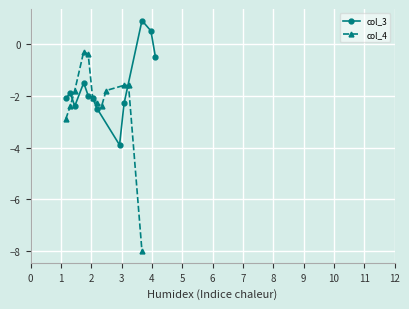

How many values in col_3 are above zero?

2